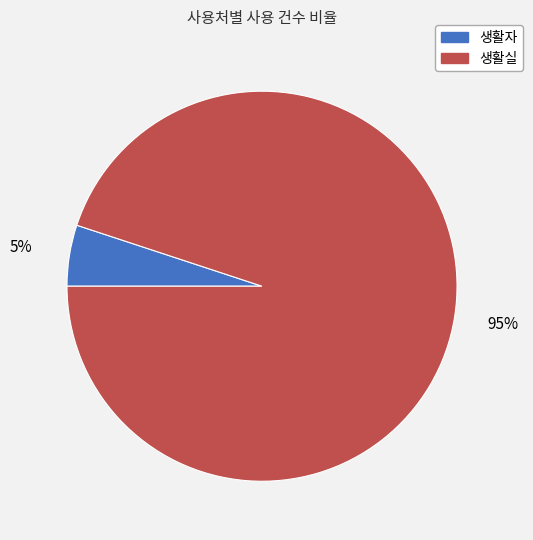

Which slice represents more than half of the pie?

생활실